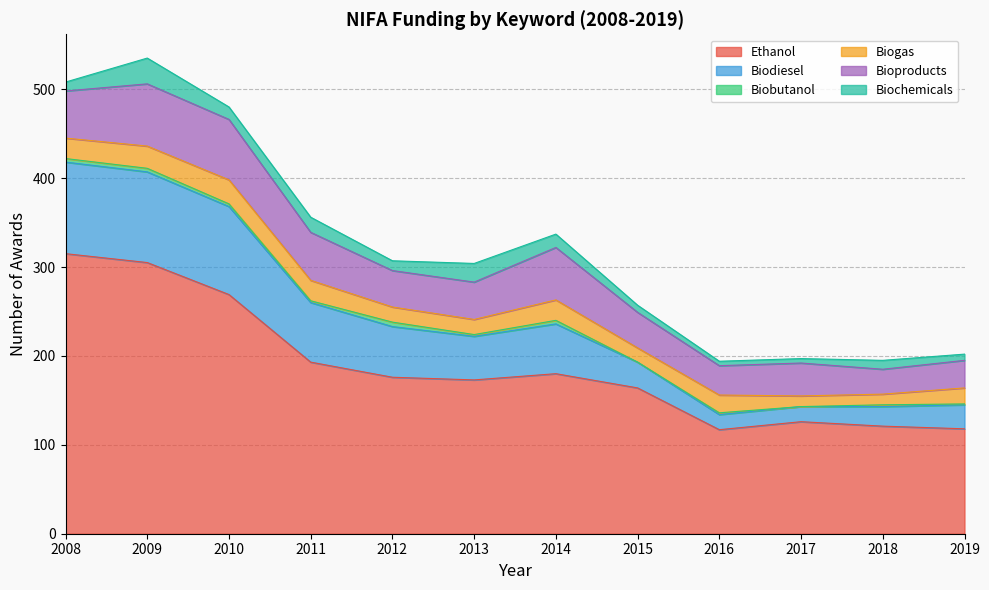

Where does the Biochemicals series first go above 11?

2009